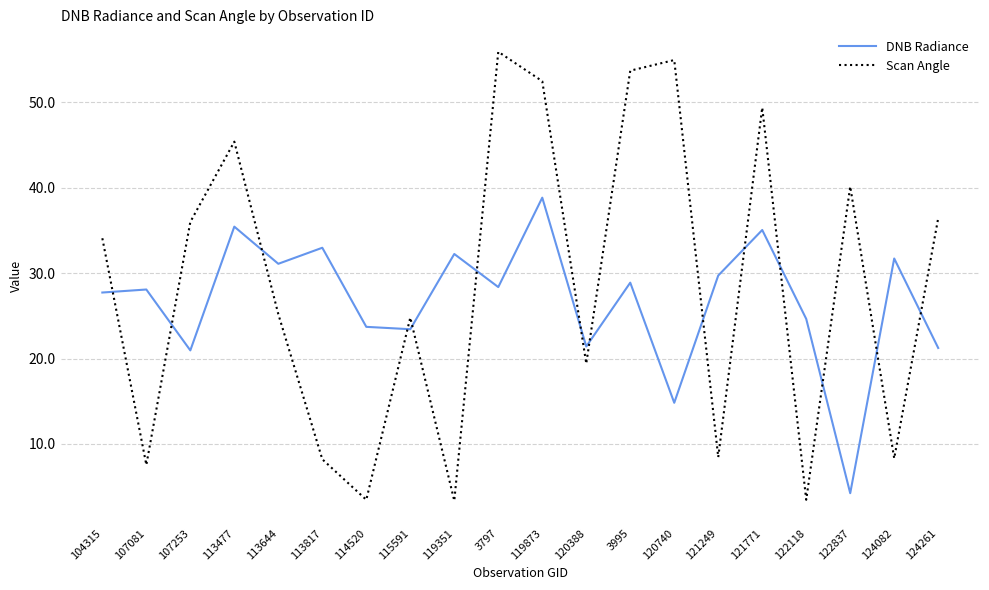

What position from the left is 113817?

6